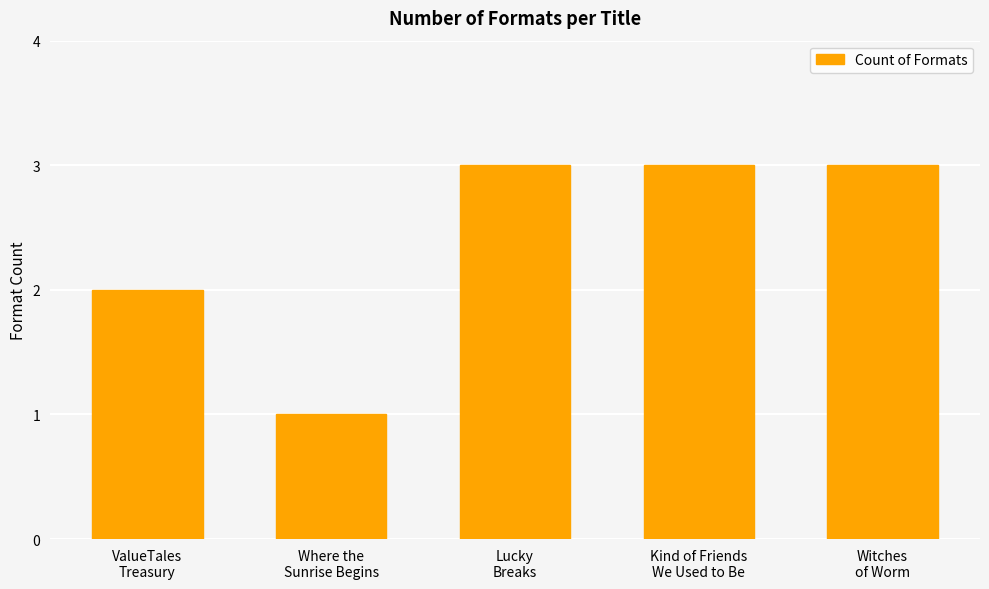

The value at Kind of Friends
We Used to Be is 5. True or false?

False